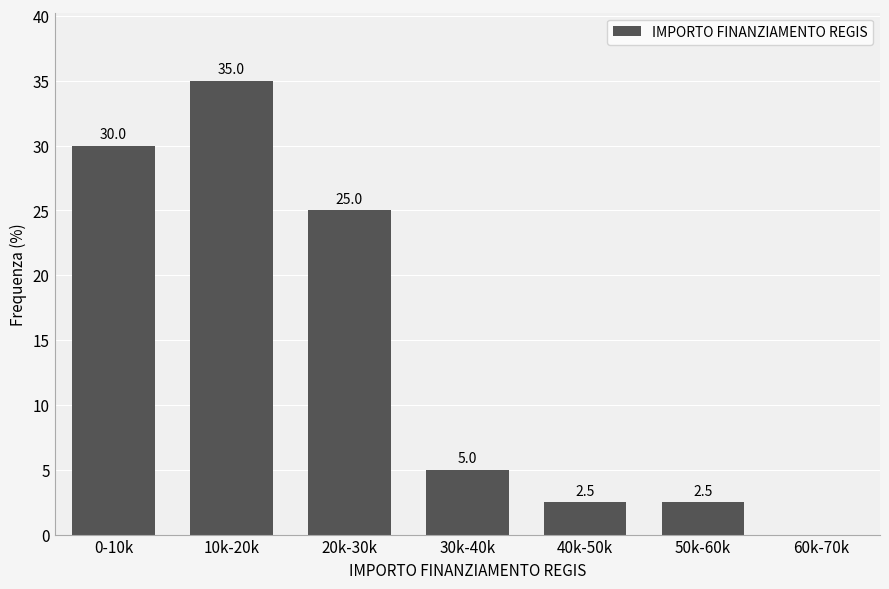

Reading right to left, list all the values displayed in this chart.

60k-70k=0.0	50k-60k=2.5	40k-50k=2.5	30k-40k=5.0	20k-30k=25.0	10k-20k=35.0	0-10k=30.0